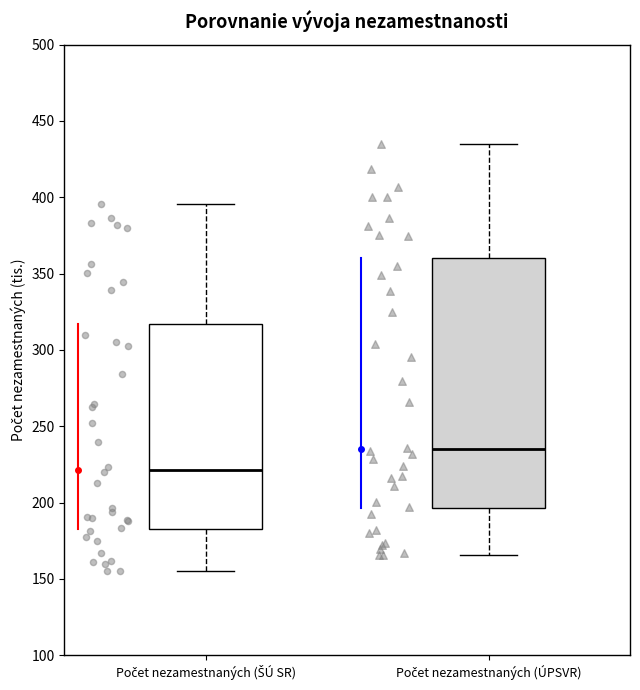

Reading left to right, read every box against the y-axis: the position of its median line, the range the box covers, and the ends of its whiskers. The values are not printed on the chart, so give them approximately, as read against the axis.

Počet nezamestnaných (ŠÚ SR): median 220, box 185 to 315, whiskers 155 to 395
Počet nezamestnaných (ÚPSVR): median 235, box 195 to 360, whiskers 165 to 435